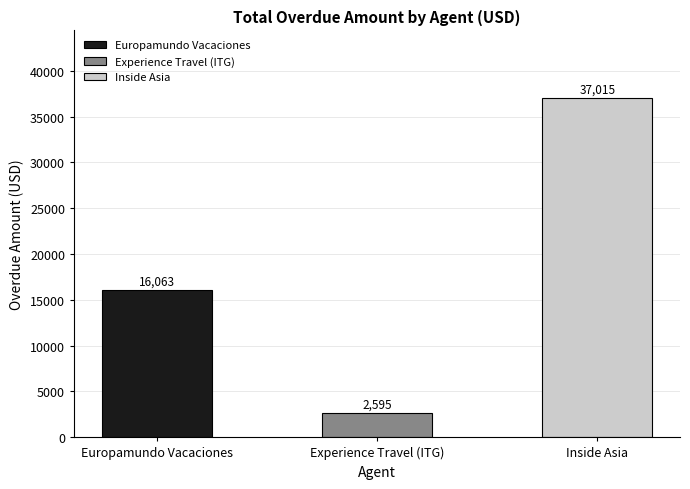

What is the ratio of the value at Europamundo Vacaciones to the value at Inside Asia?

0.4